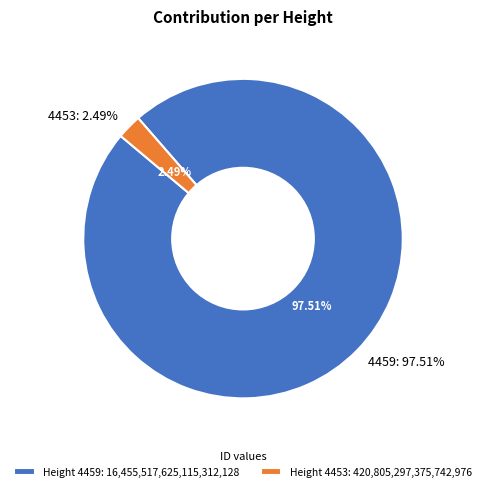

Count the number of slices in the pie.

2